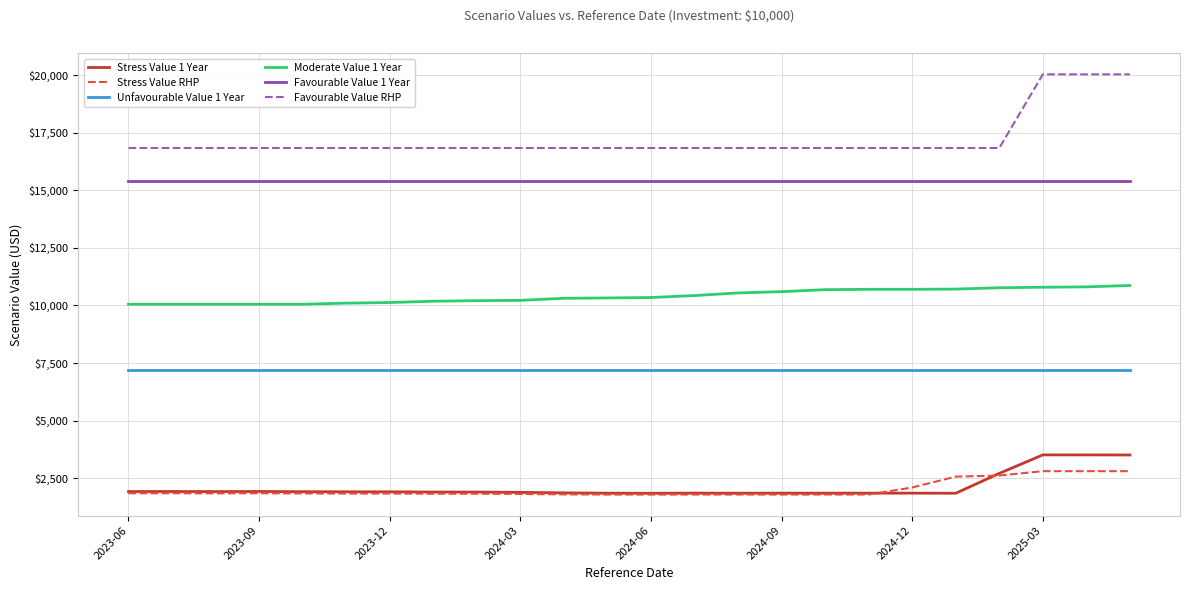

True or false: Moderate Value 1 Year and Favourable Value 1 Year intersect in this chart.

False